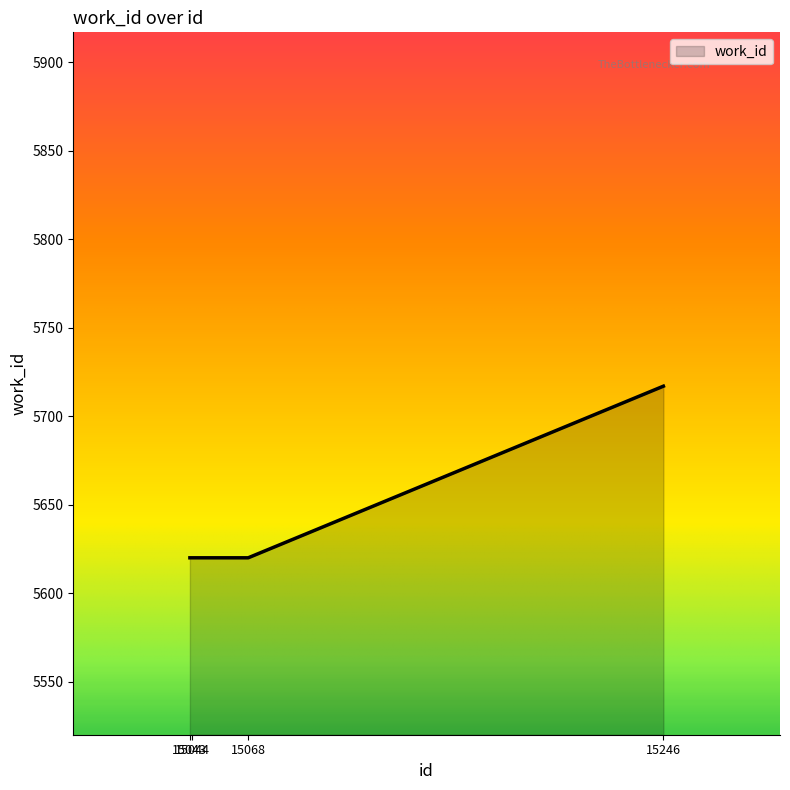

What is the difference between the maximum and minimum values?

97